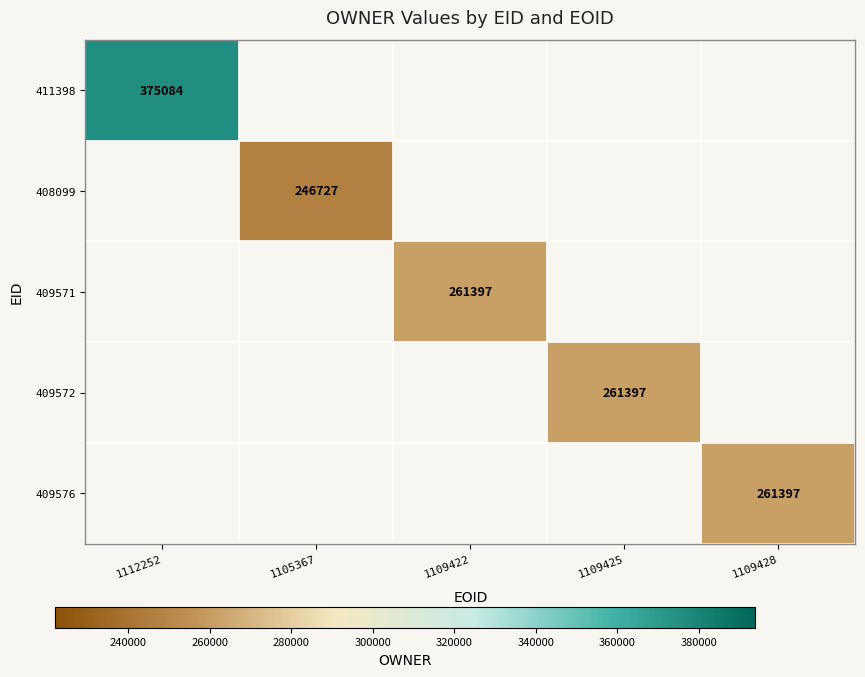

Which series has the widest spread of values?

411398